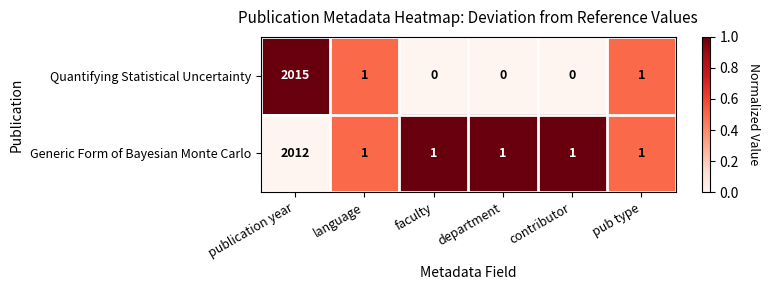

Between publication year and pub type, which series saw the biggest shift?

Quantifying Statistical Uncertainty